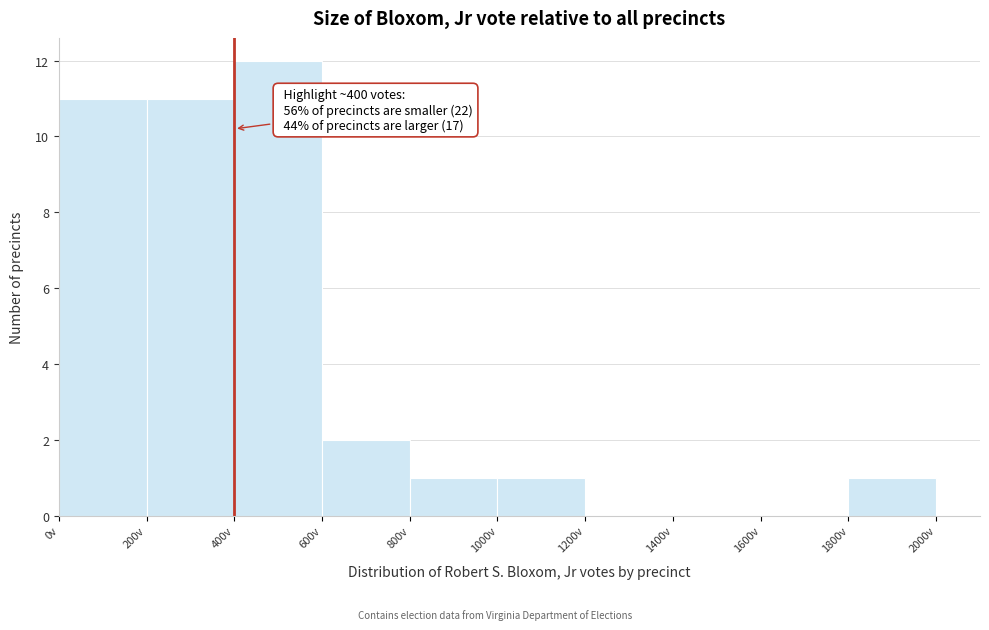

Which range on the x-axis has the tallest bar?

400 to 600